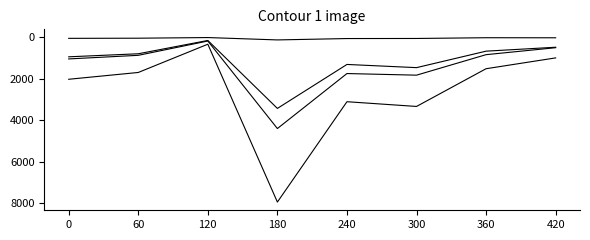

How many lines are shown in the chart?

4